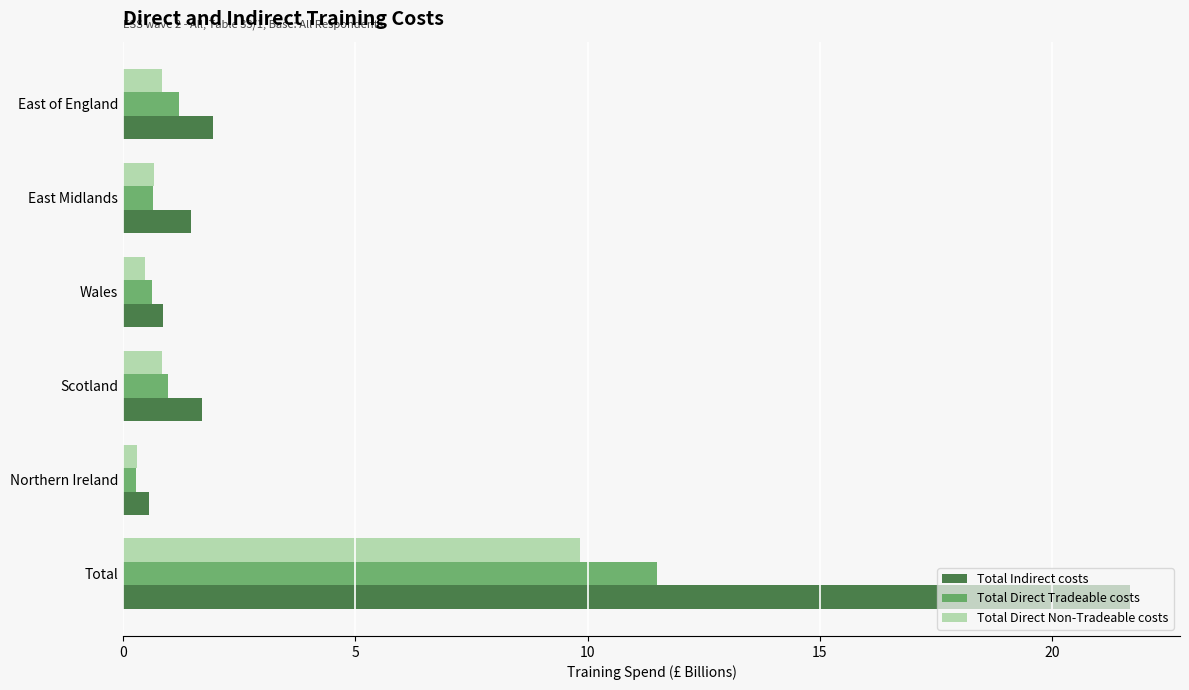

What is the highest value of the Total Indirect costs series?

21.7